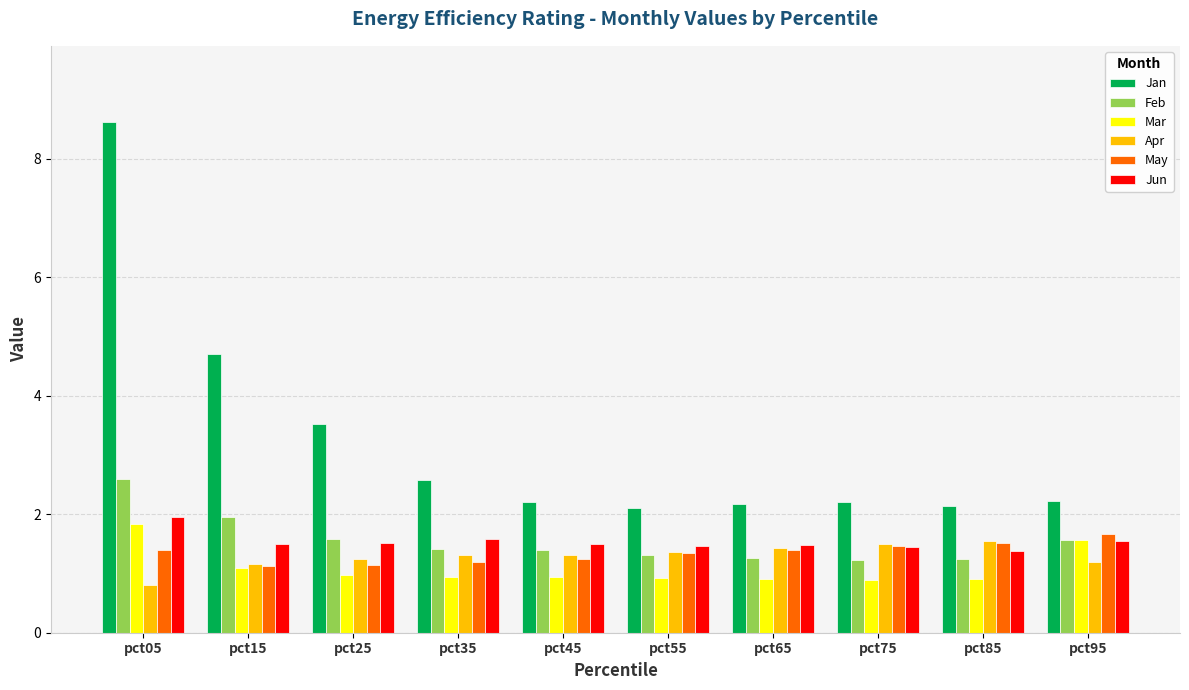

Which series has the largest total across all categories?

Jan